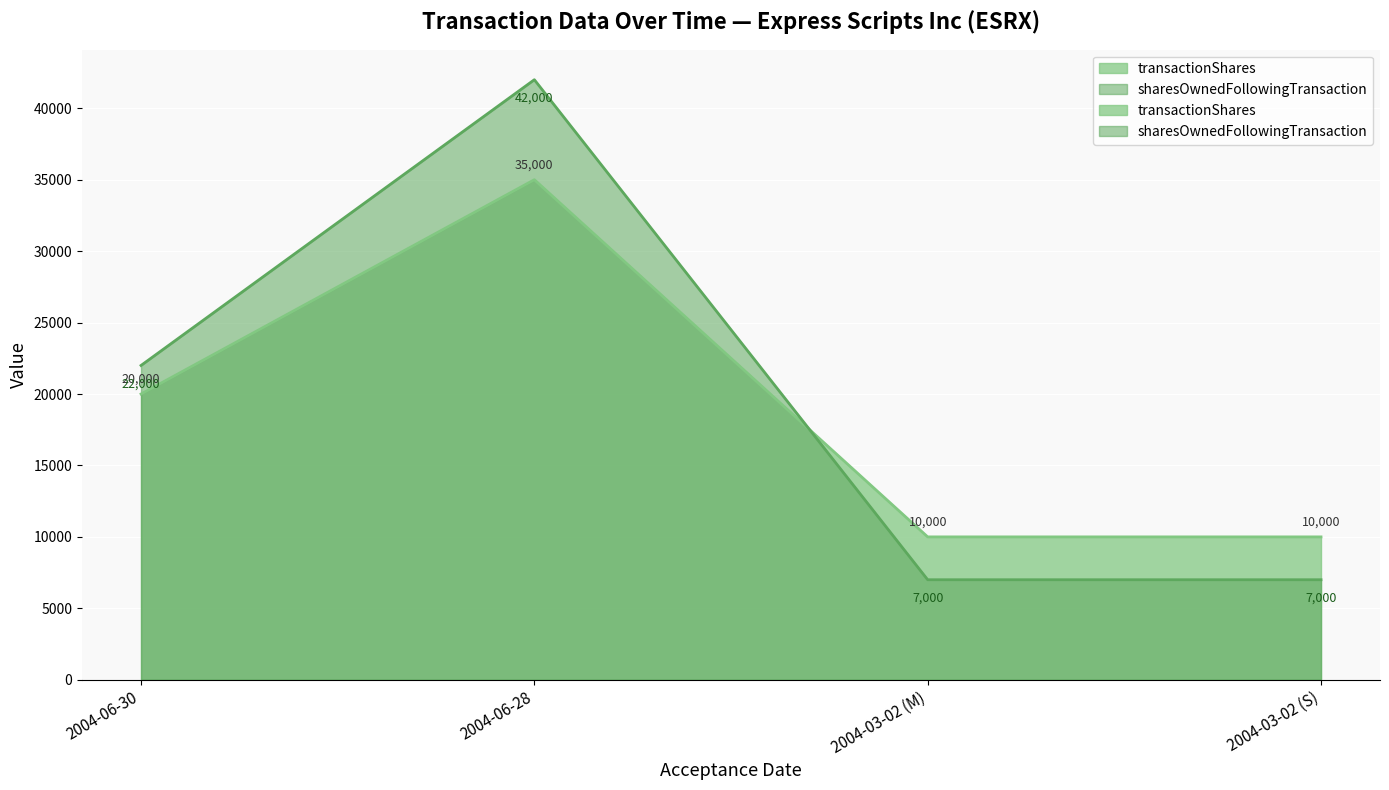

At which label does sharesOwnedFollowingTransaction first exceed 22000?

2004-06-28